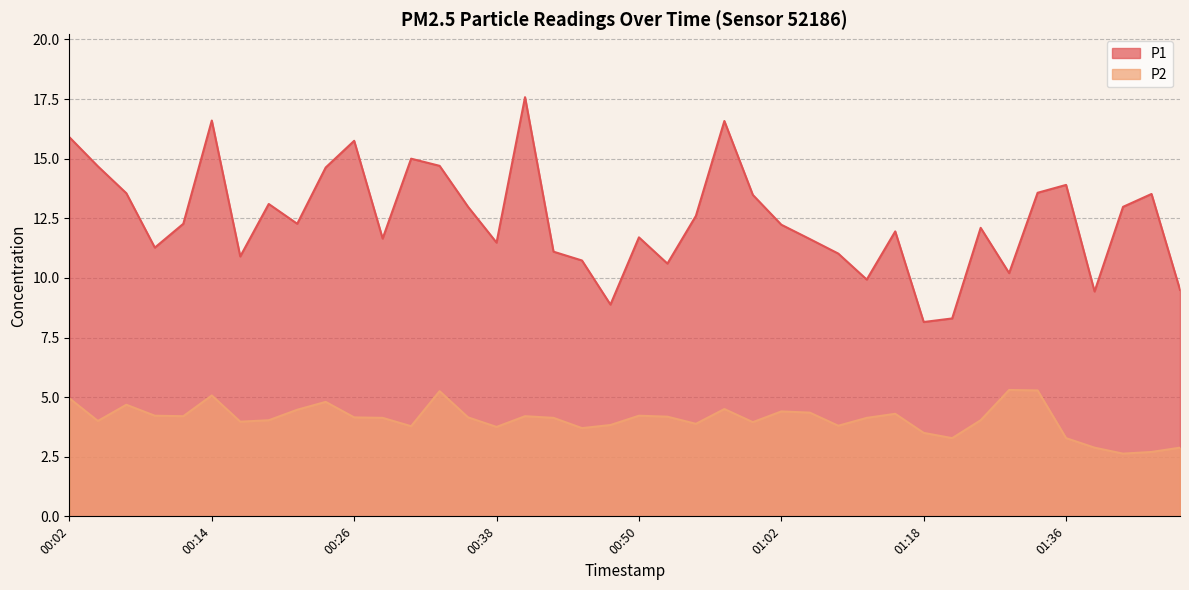

List the labels in order of P2 value, smallest first.

01:44, 01:47, 01:41, 01:52, 01:20, 01:36, 01:18, 00:45, 00:38, 00:31, 01:07, 00:48, 00:55, 01:00, 00:16, 00:04, 00:19, 01:26, 00:28, 00:43, 01:10, 00:26, 00:36, 00:53, 00:11, 00:40, 00:09, 00:50, 01:15, 01:05, 01:02, 00:21, 00:58, 00:06, 00:23, 00:02, 00:14, 00:33, 01:33, 01:28